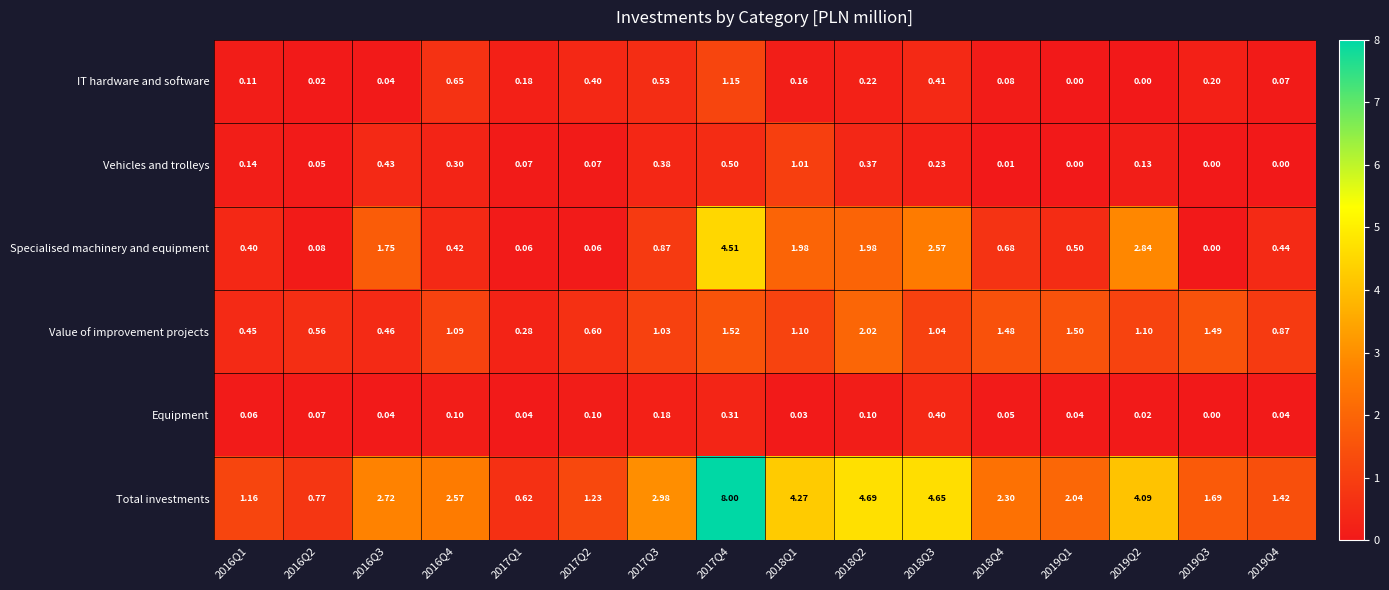

How many series are shown in this chart?

6